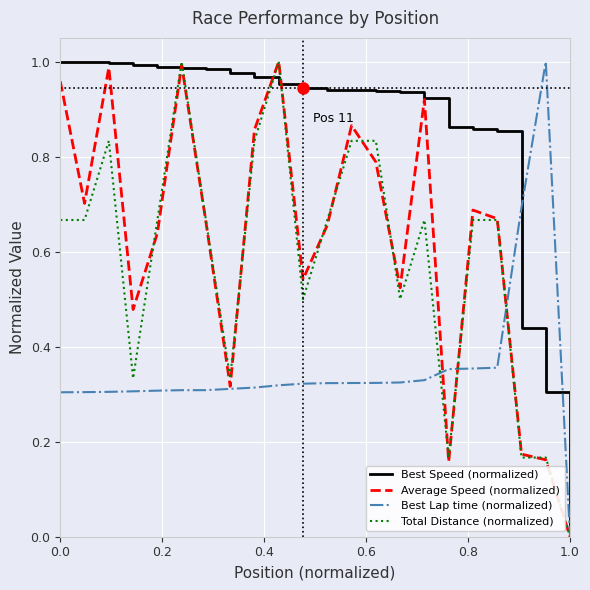

Which series has the largest total across all categories?

Best Speed (normalized)